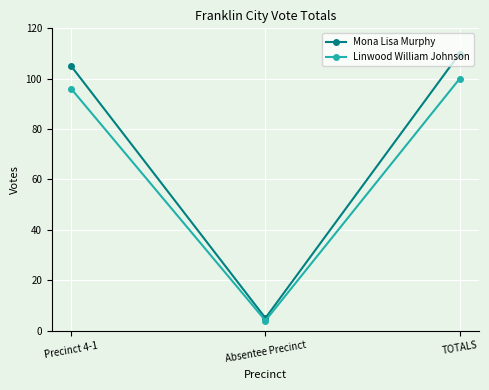

Reading left to right, extract all data points from this chart.

Mona Lisa Murphy: 105	5	110
Linwood William Johnson: 96	4	100